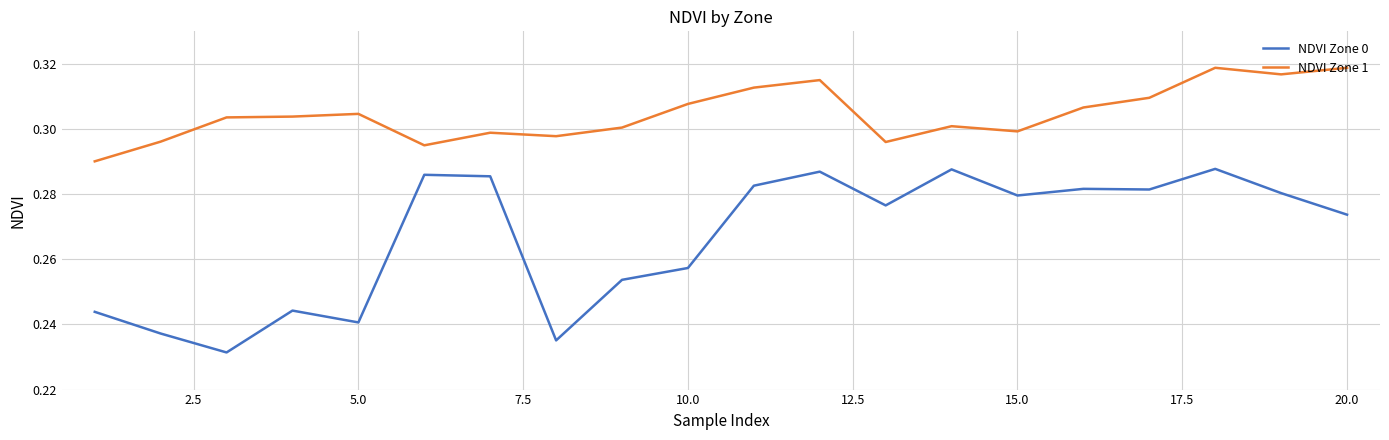

Which series has the widest spread of values?

NDVI Zone 0